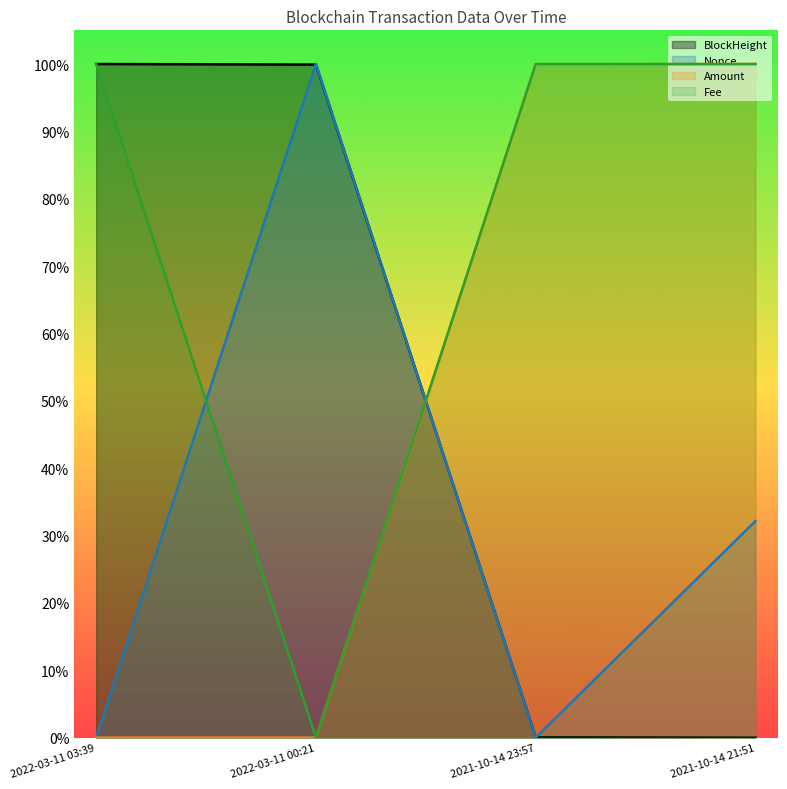

Where do Nonce and BlockHeight first cross each other?

2022-03-11 03:39 and 2022-03-11 00:21